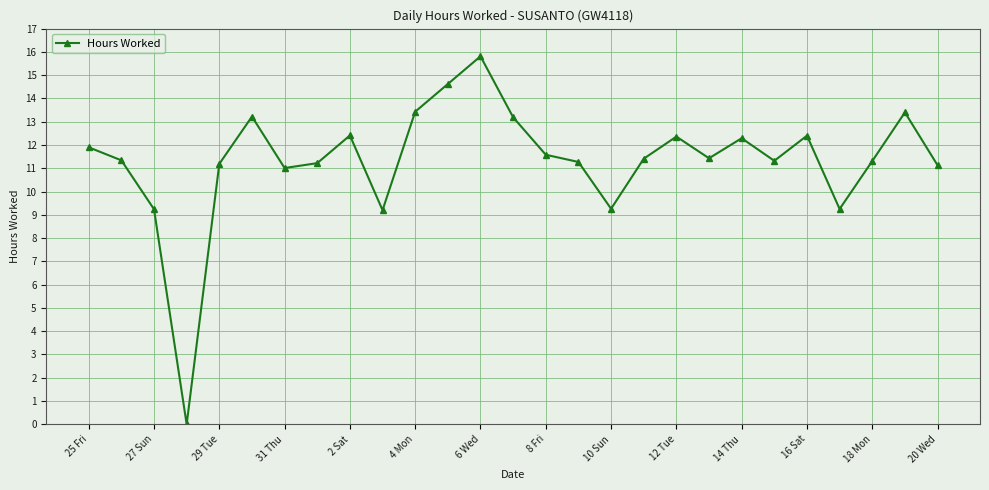

True or false: the data has more than 1 interior local peaks.

True